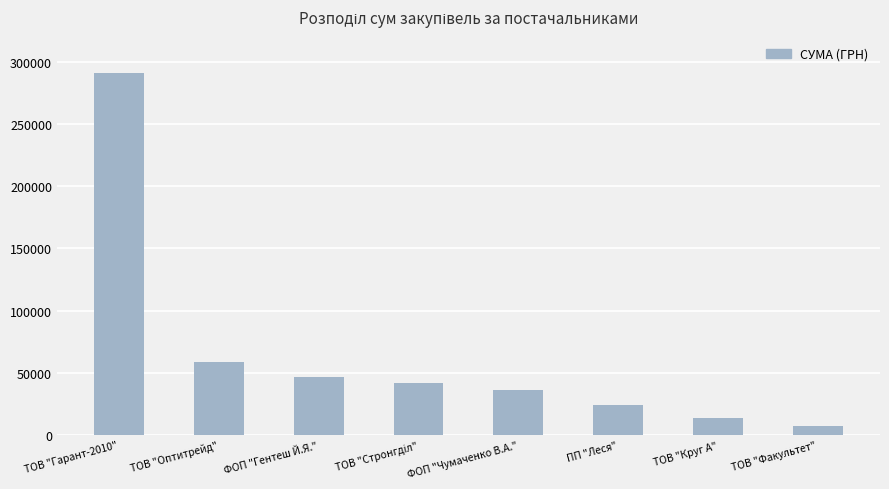

What is the label of the 8th bar from the left?

ТОВ "Факультет"